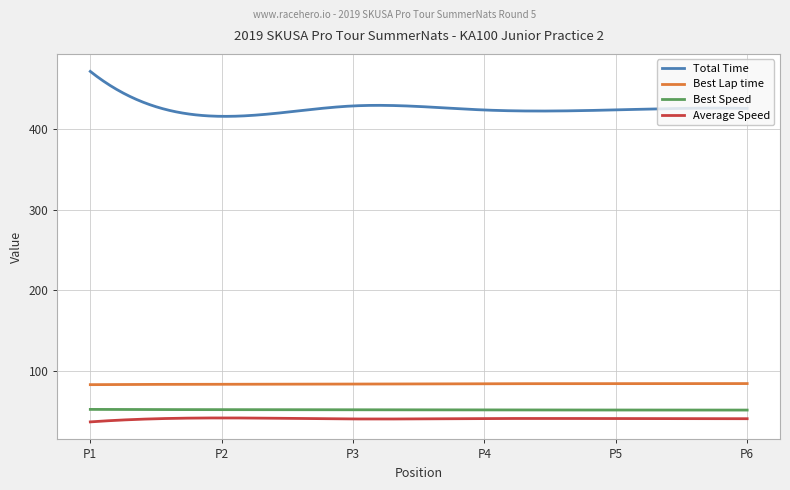

Which series has the largest range (max minus min)?

Total Time